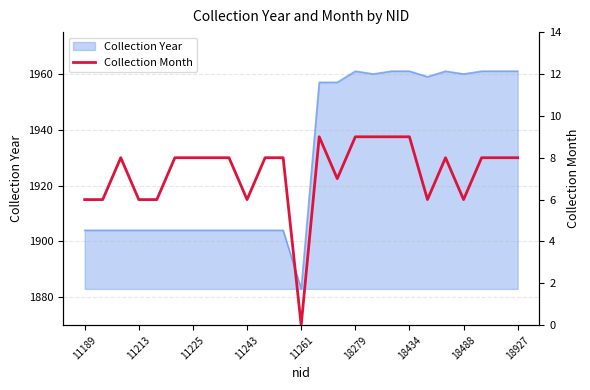

At which label does Collection Year reach its minimum?

11261